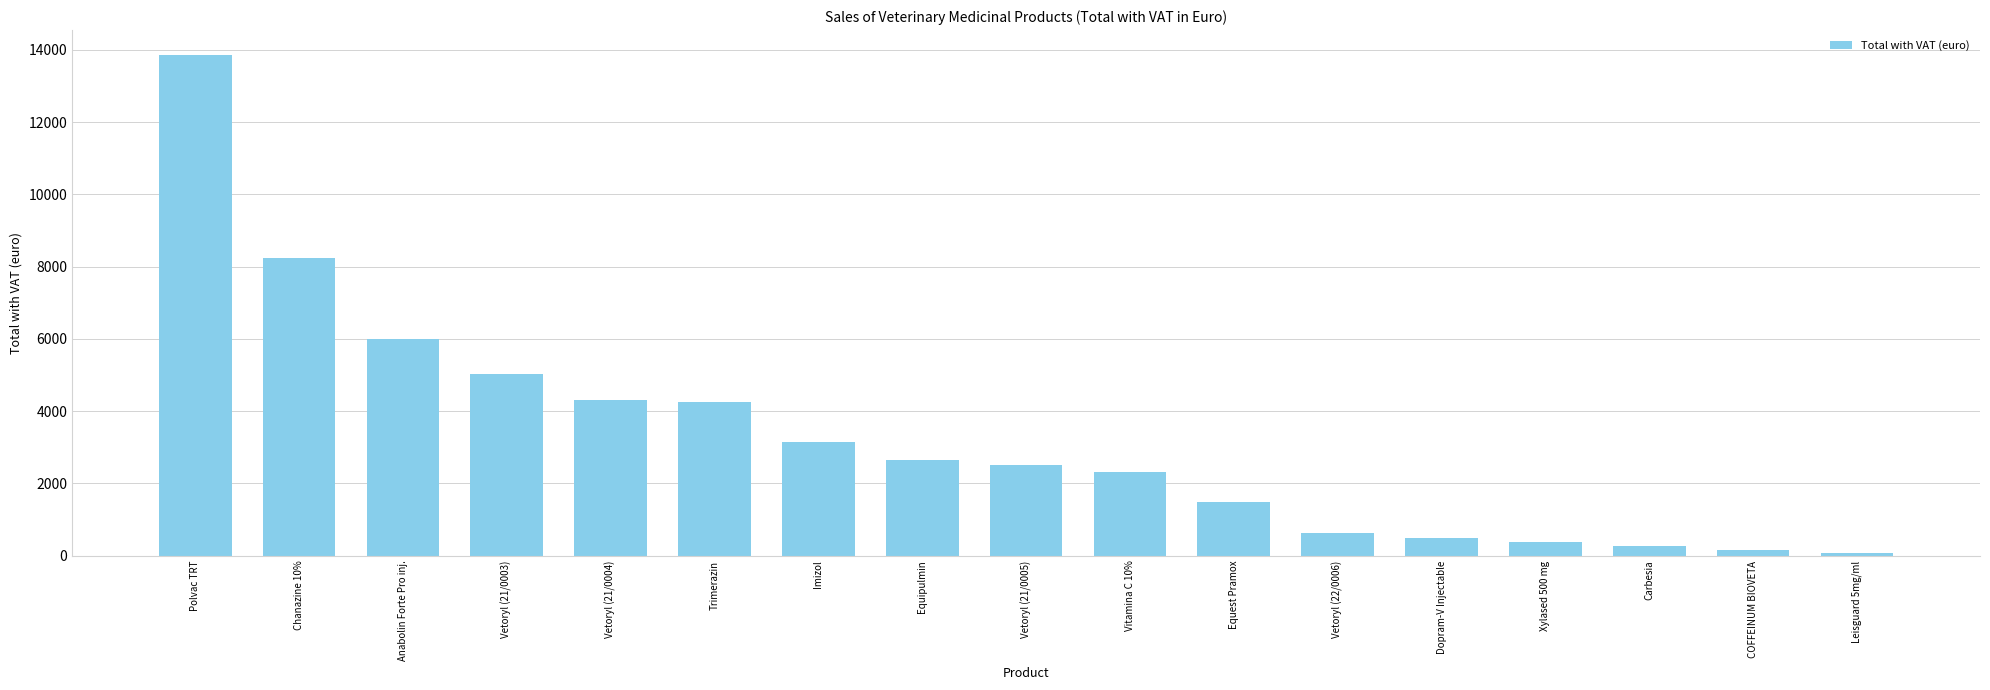

What is the approximate value at Equest Pramox?

1473.6